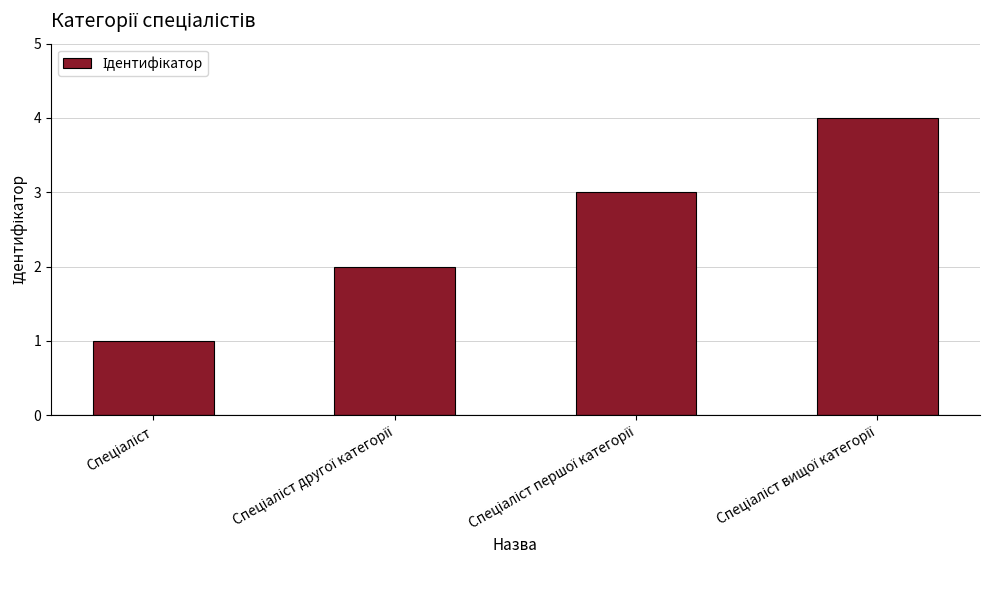

How many series are shown in this chart?

1